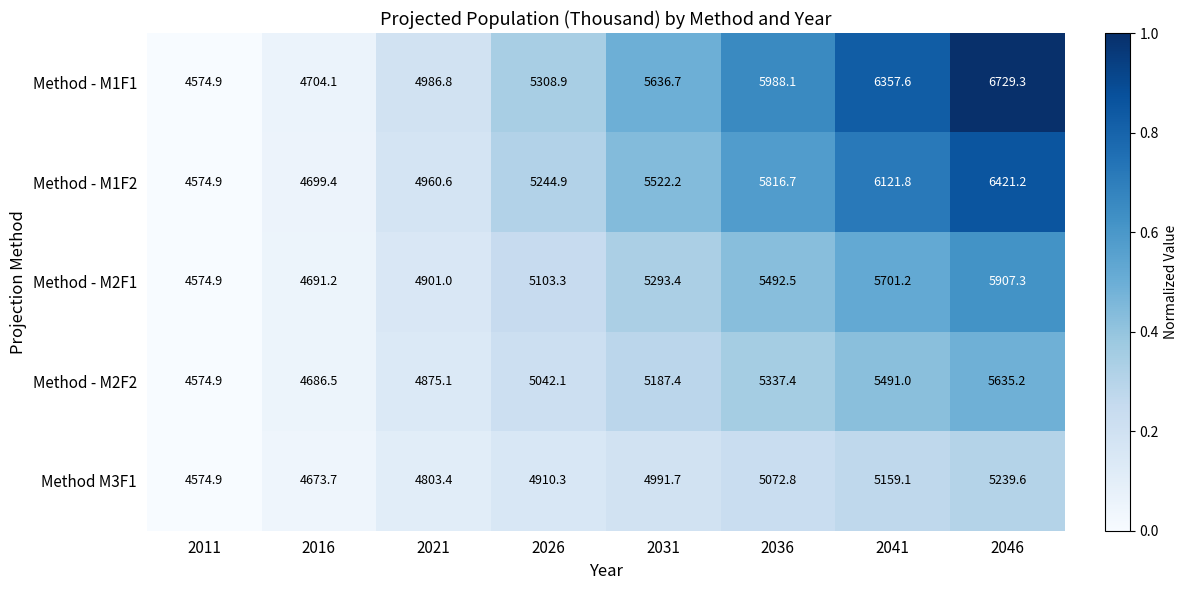

Between 2016 and 2046, which series saw the biggest shift?

Method - M1F1